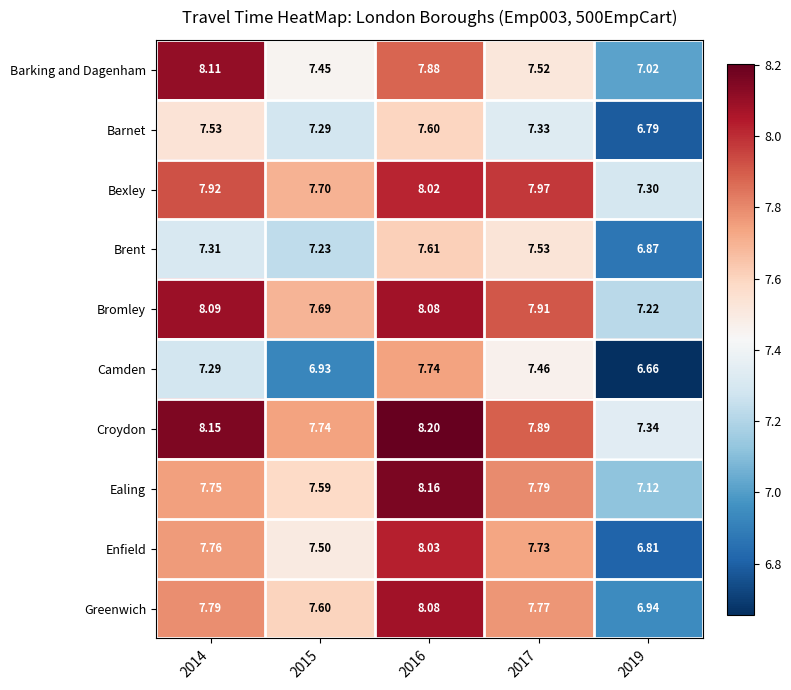

Which series has the largest total across all categories?

Croydon